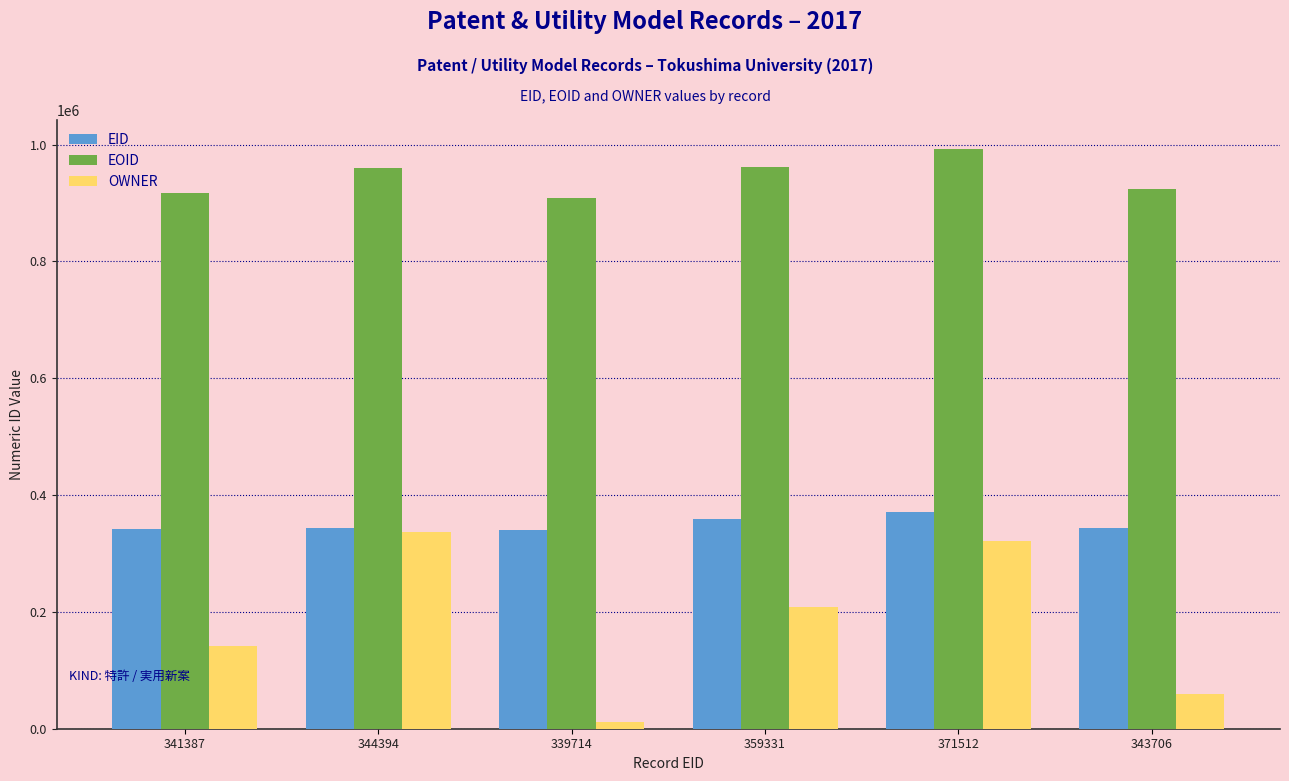

What is the difference between the OWNER values at 339714 and 371512?

310161